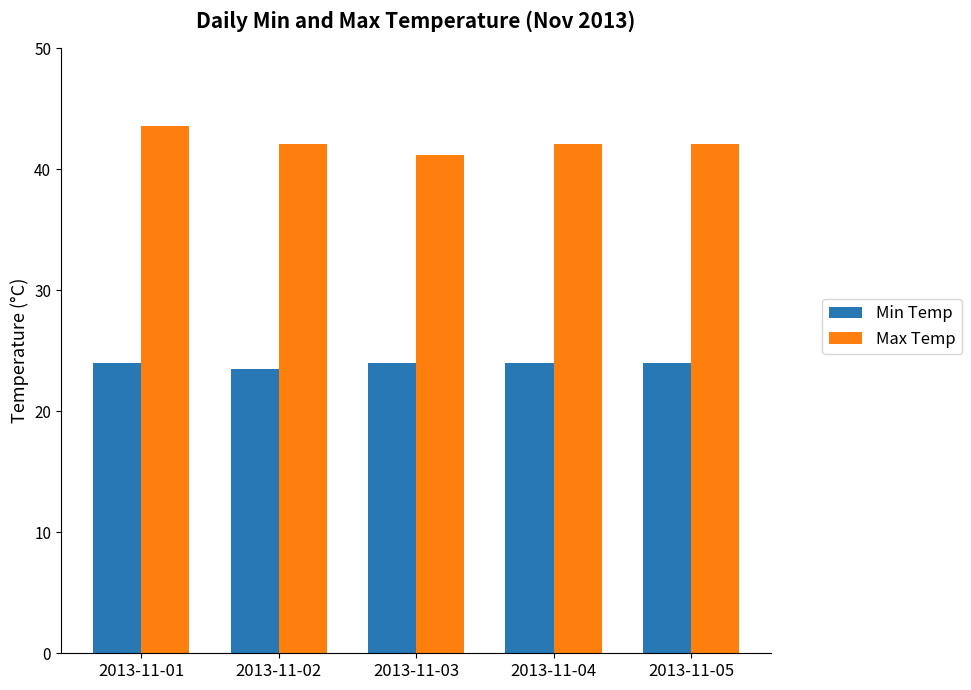

The Min Temp series shows 24.0 at 2013-11-05. True or false?

True